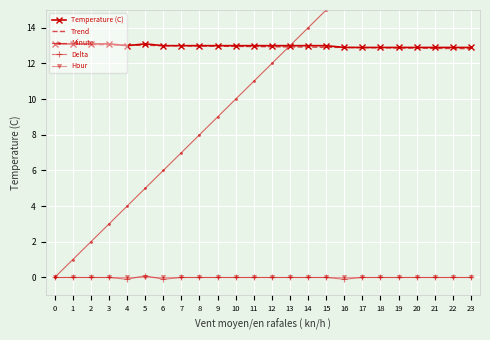

What is the maximum value for Temperature (C)?

13.1